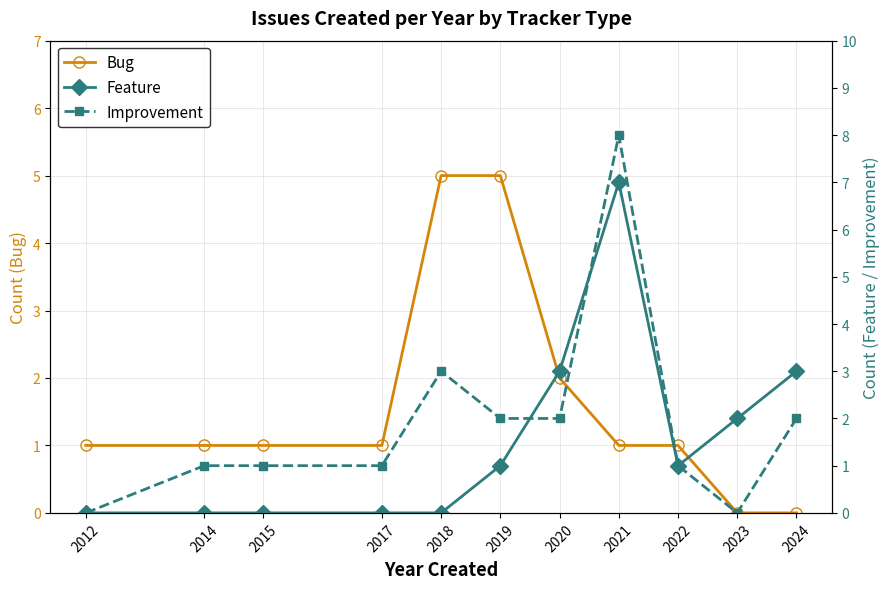

Reading left to right, what are all the values shown in this chart?

Bug: 2012=1	2014=1	2015=1	2017=1	2018=5	2019=5	2020=2	2021=1	2022=1	2023=0	2024=0
Feature: 2012=0	2014=0	2015=0	2017=0	2018=0	2019=1	2020=3	2021=7	2022=1	2023=2	2024=3
Improvement: 2012=0	2014=1	2015=1	2017=1	2018=3	2019=2	2020=2	2021=8	2022=1	2023=0	2024=2